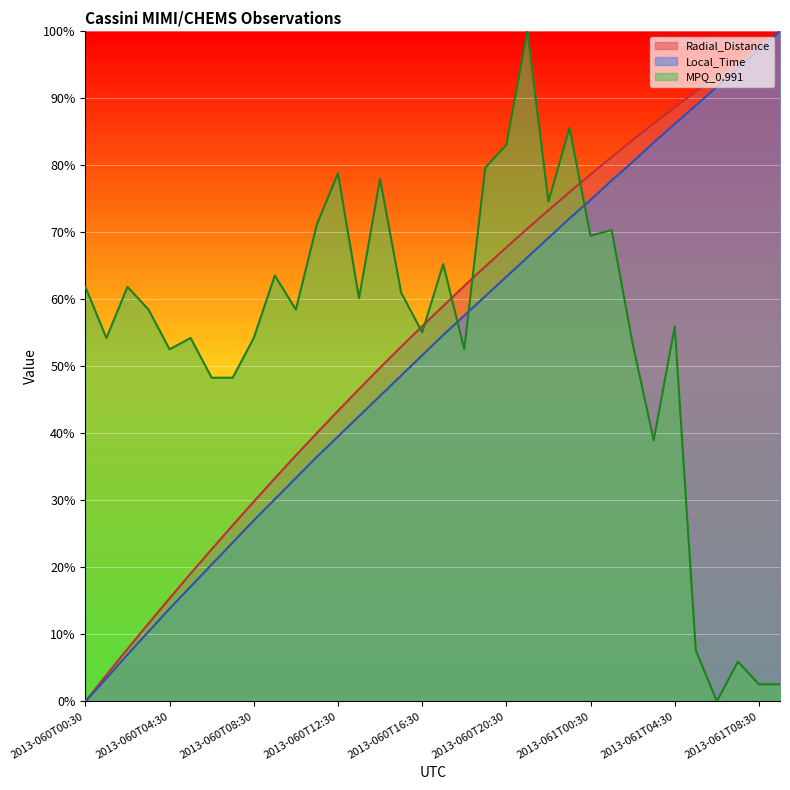

What is the spread (max minus min) of values at 2013-060T21:30?

33.7